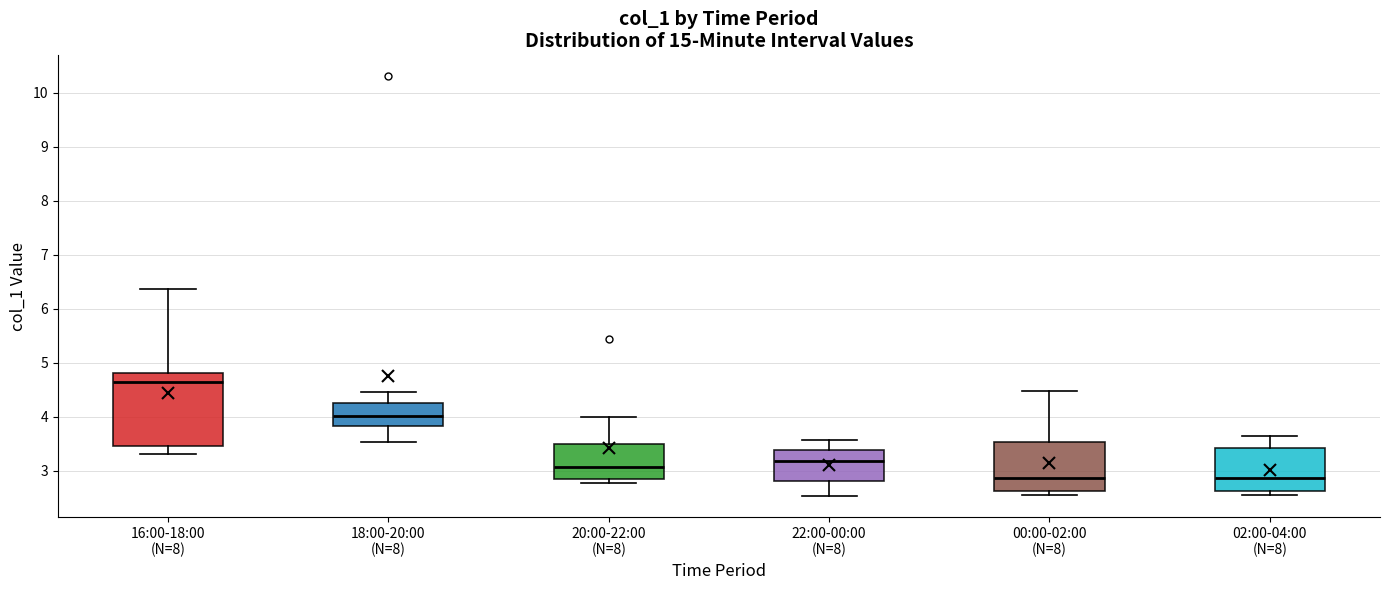

Comparing the boxes themselves (not the whiskers), which one is the tallest?

16:00-18:00 (N=8)